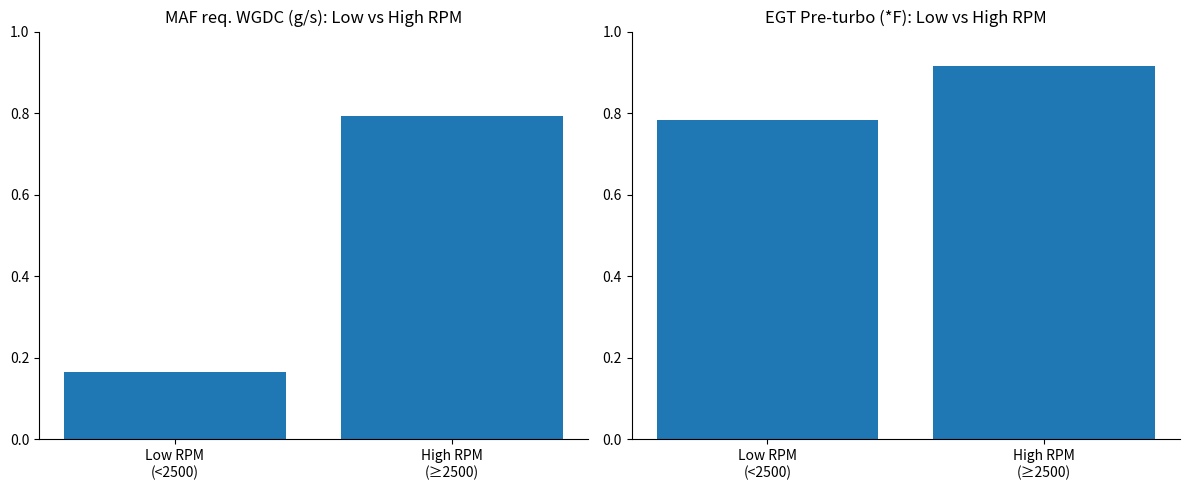

What is the total value across all series at Low RPM
(<2500)?

0.9